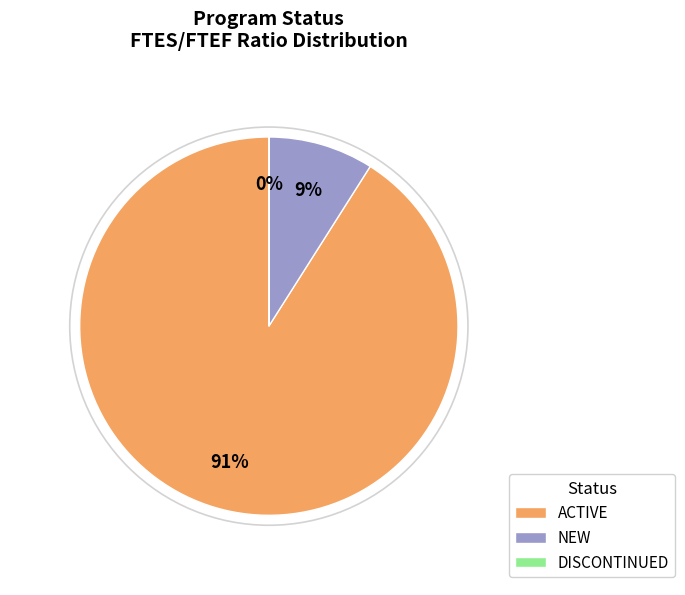

What is the largest slice in the pie chart?

ACTIVE